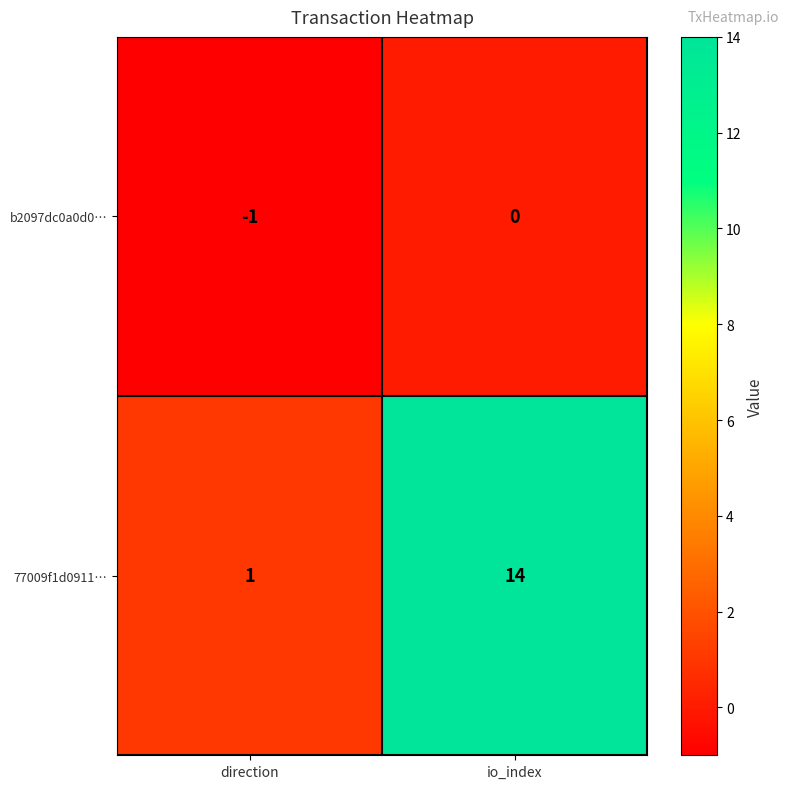

List the series in order of their peak value, highest first.

77009f1d0911…, b2097dc0a0d0…